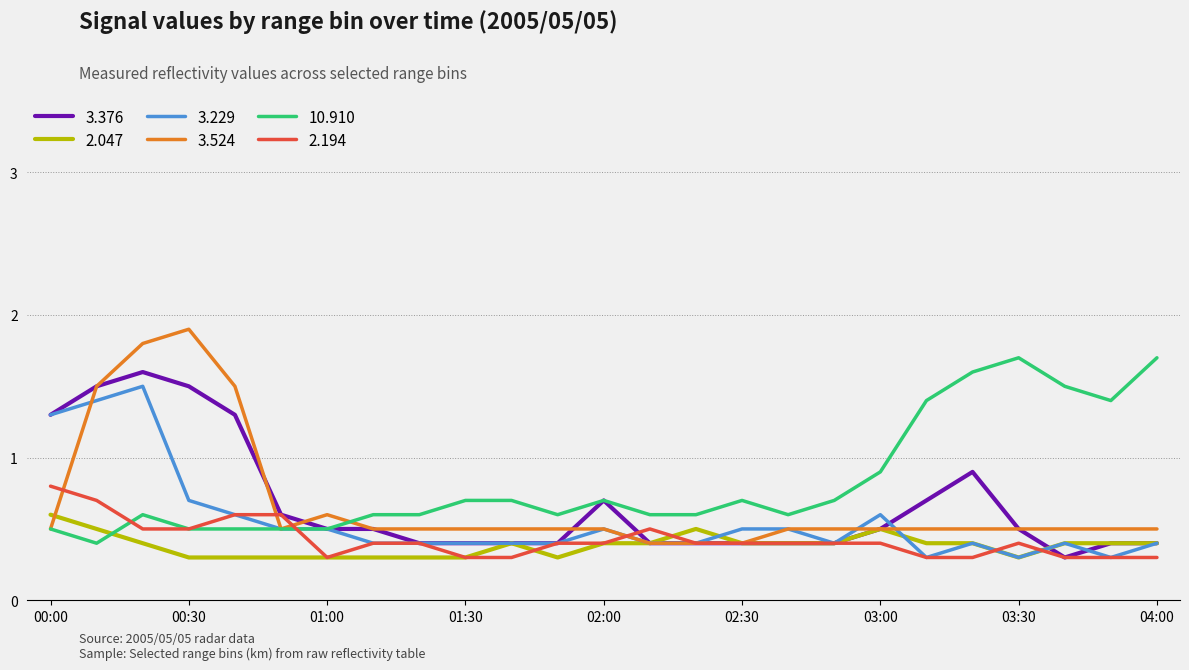

Which series has the widest spread of values?

3.524